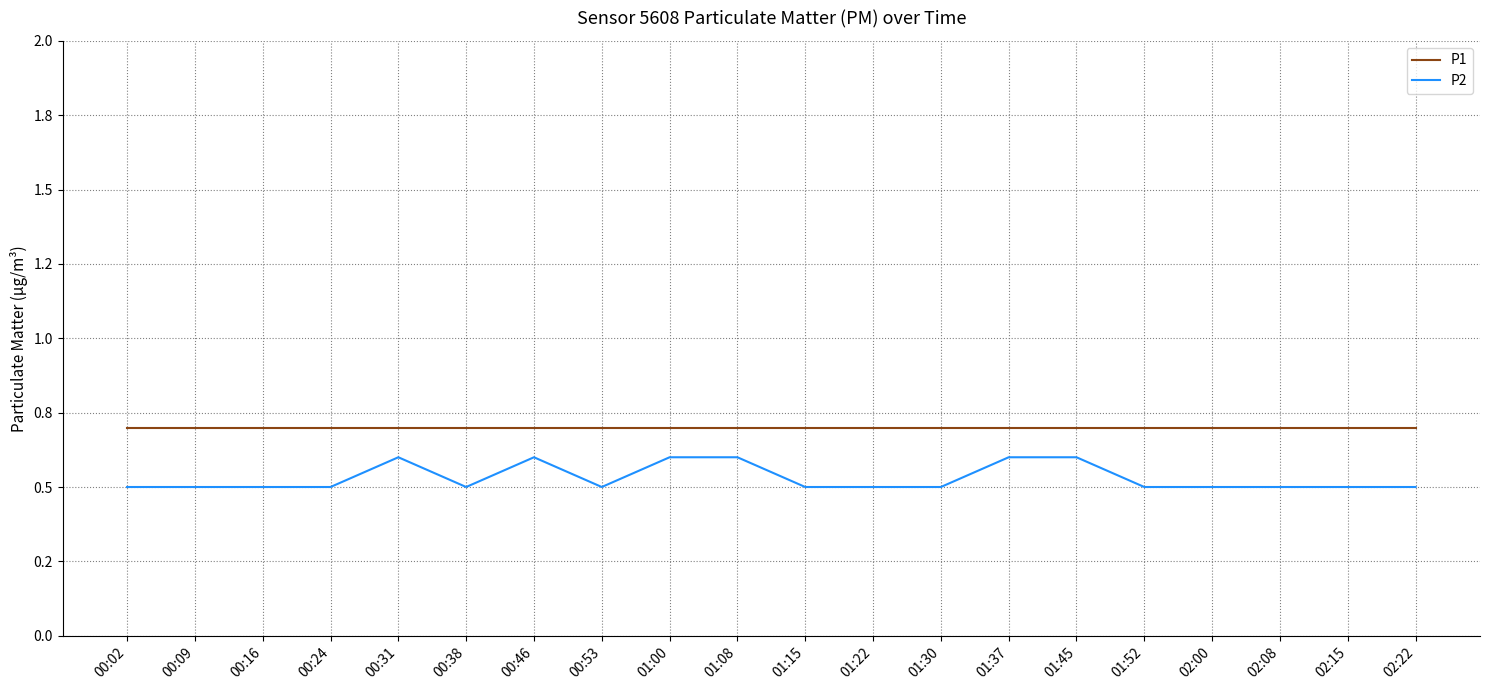

Rank the series at 01:37 from highest to lowest value.

P1, P2